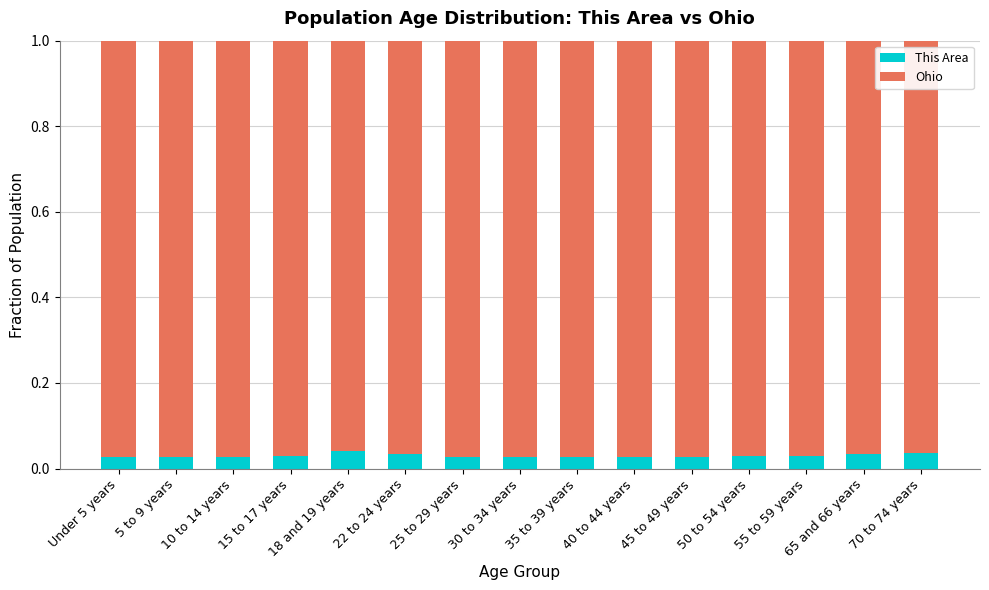

What are all the series names shown in the legend?

This Area, Ohio